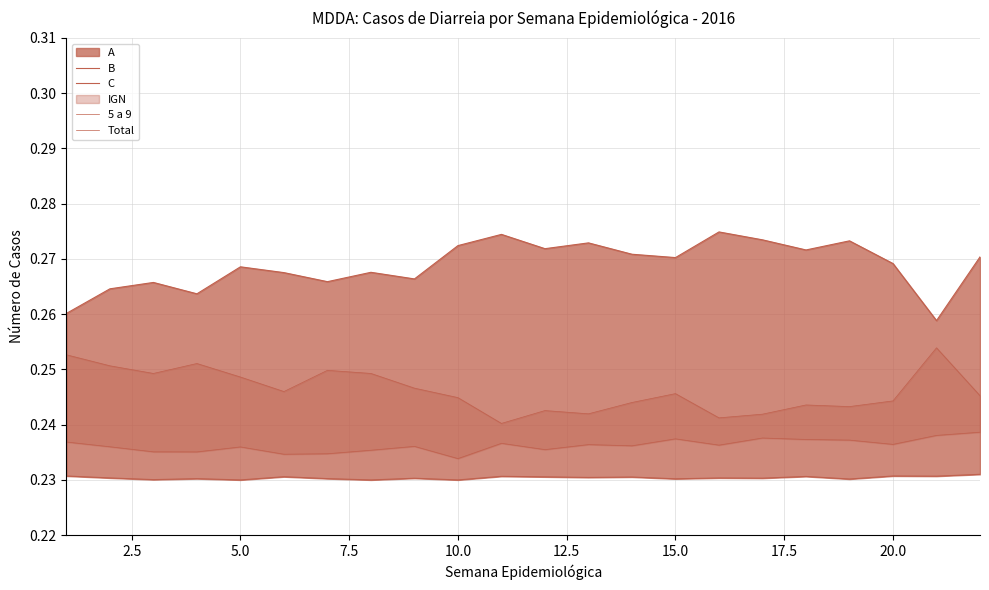

True or false: 5 a 9 and B cross at least once.

False